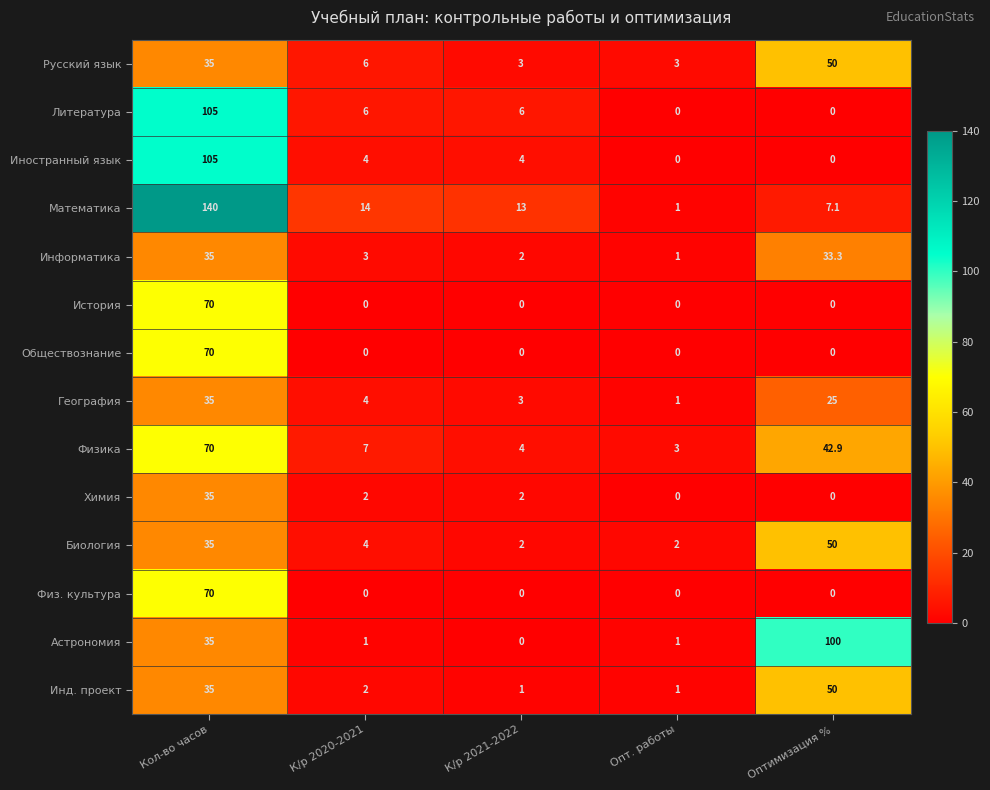

At which category does the chart reach its peak across all series?

Кол-во часов